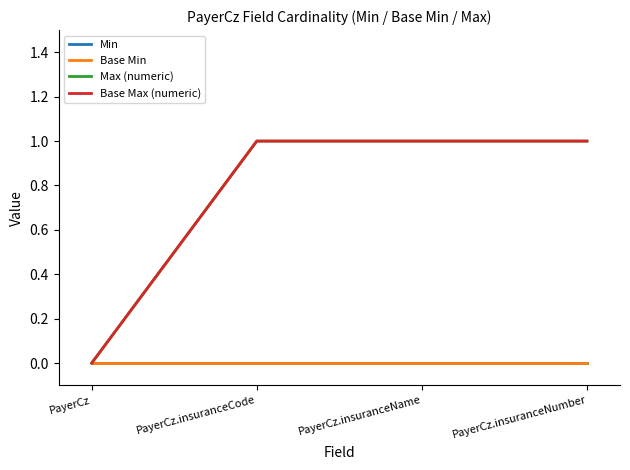

True or false: Base Min has more than 2 points higher than both neighbors.

False